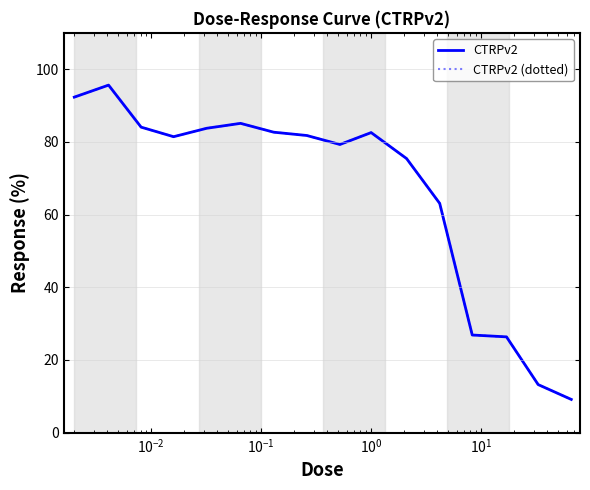

Is this an area chart (filled region under the line)?

No